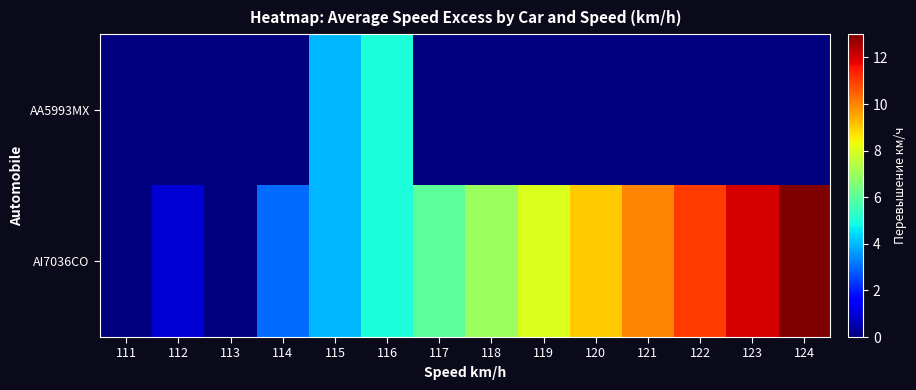

Reading right to left, extract all data points from this chart.

AA5993MX: 124=0	123=0	122=0	121=0	120=0	119=0	118=0	117=0	116=5	115=4	114=0	113=0	112=0	111=0
AI7036CO: 124=13	123=12	122=11	121=10	120=9	119=8	118=7	117=6	116=5	115=4	114=3	113=0	112=1	111=0